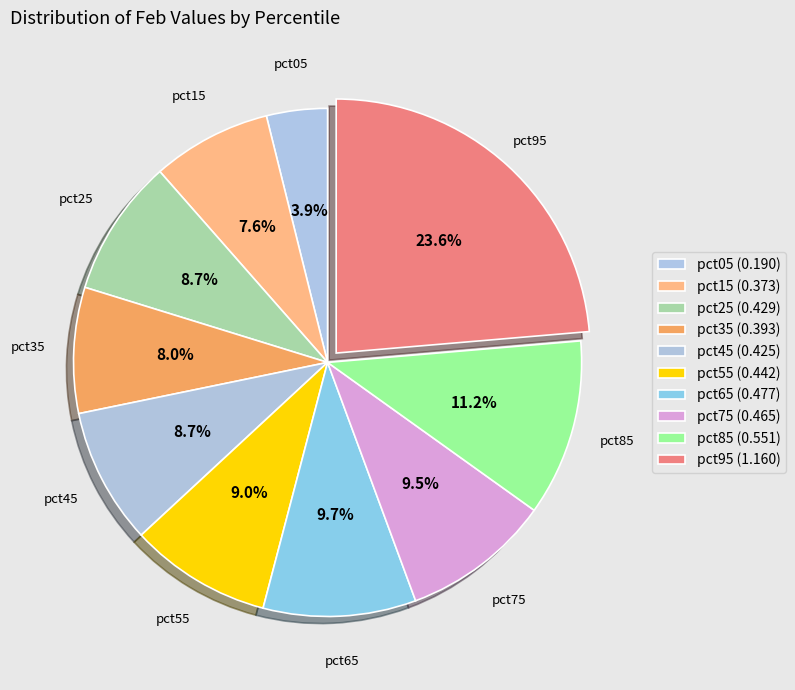

Between pct65 and pct75, which is larger?

pct65